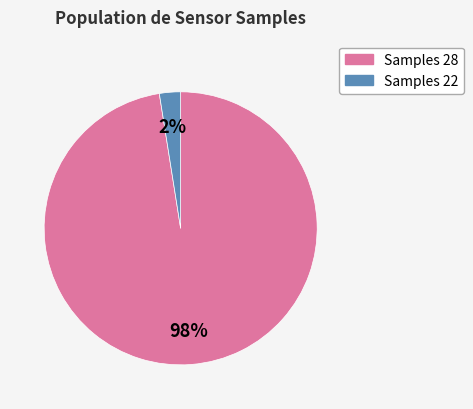

How many segments does this pie chart have?

2